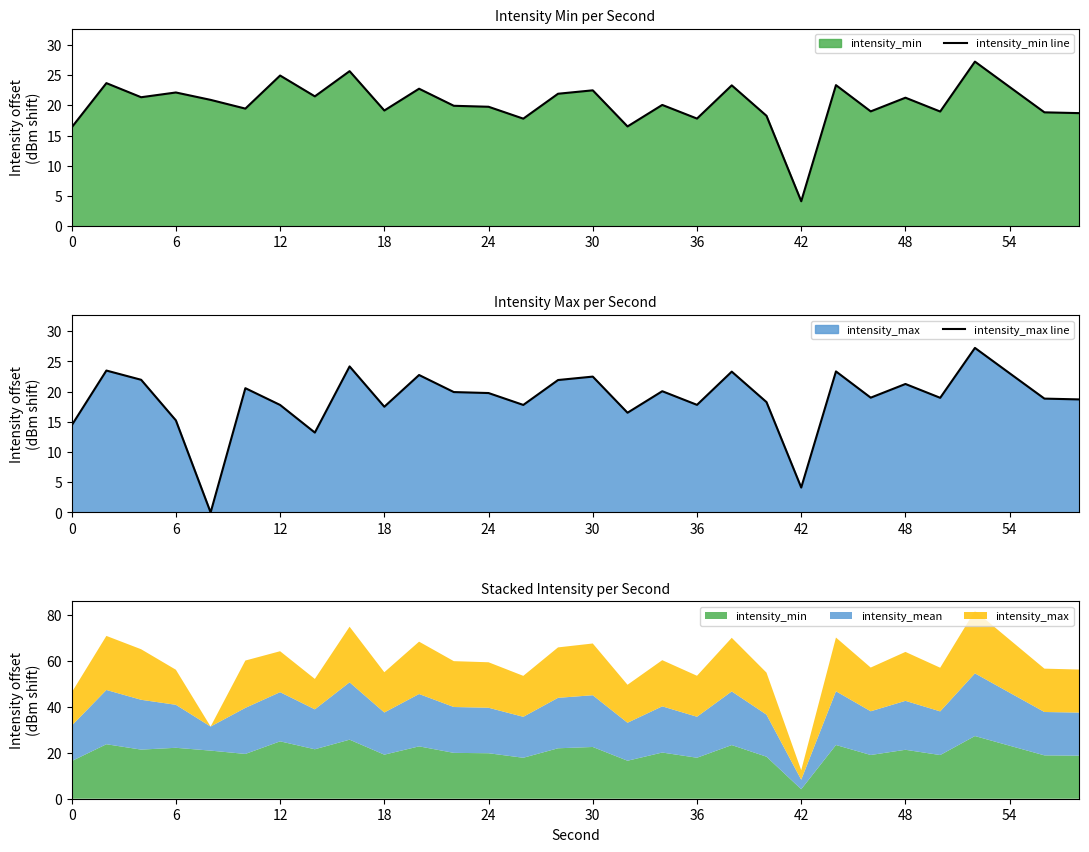

How many lines are shown in the chart?

2